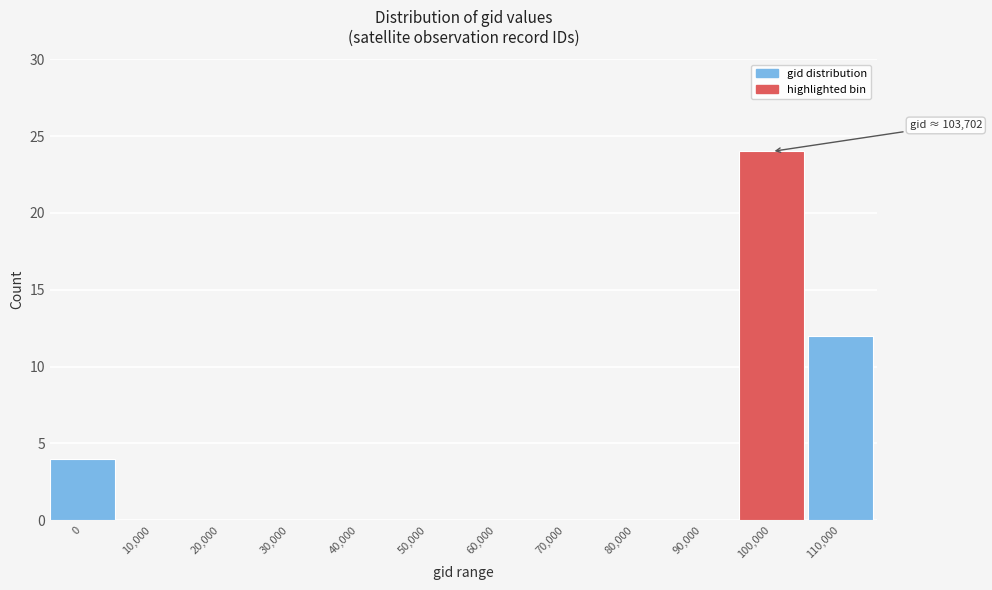

Reading left to right, list all the values displayed in this chart.

0=4	10,000=0	20,000=0	30,000=0	40,000=0	50,000=0	60,000=0	70,000=0	80,000=0	90,000=0	100,000=24	110,000=12